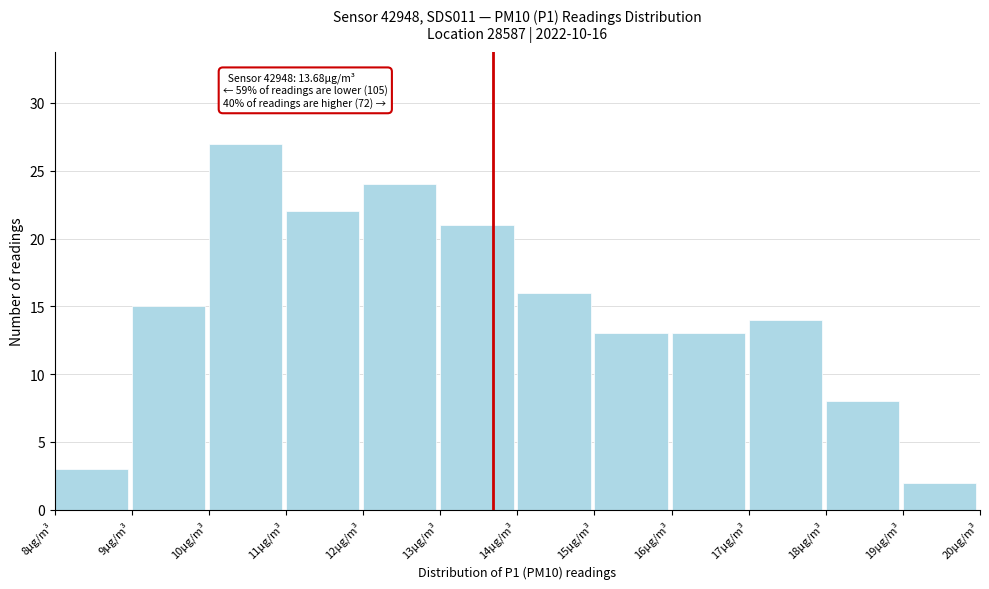

Over which range of the x-axis is the bar tallest?

10 to 11